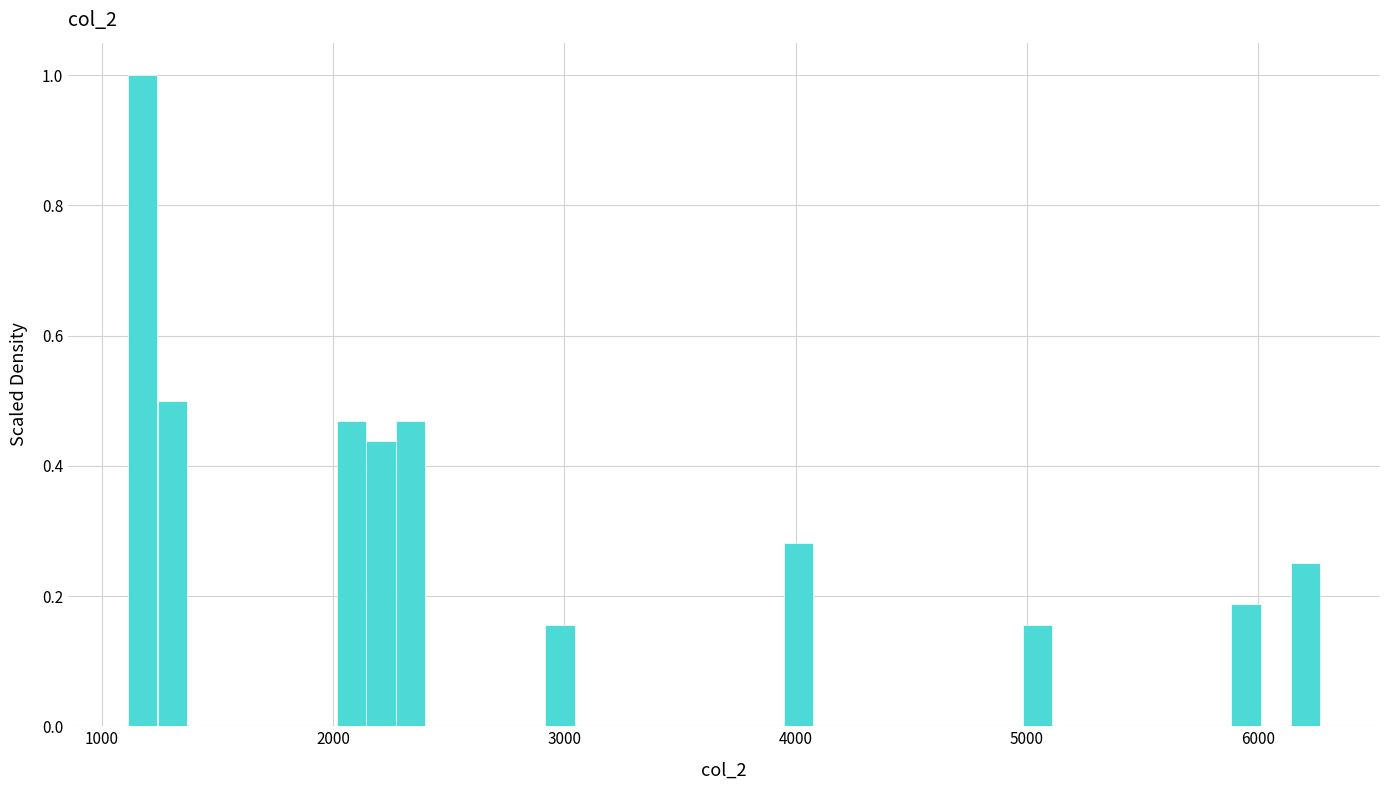

Read against the x-axis, roughly where is the centre of the tallest bar?

1200